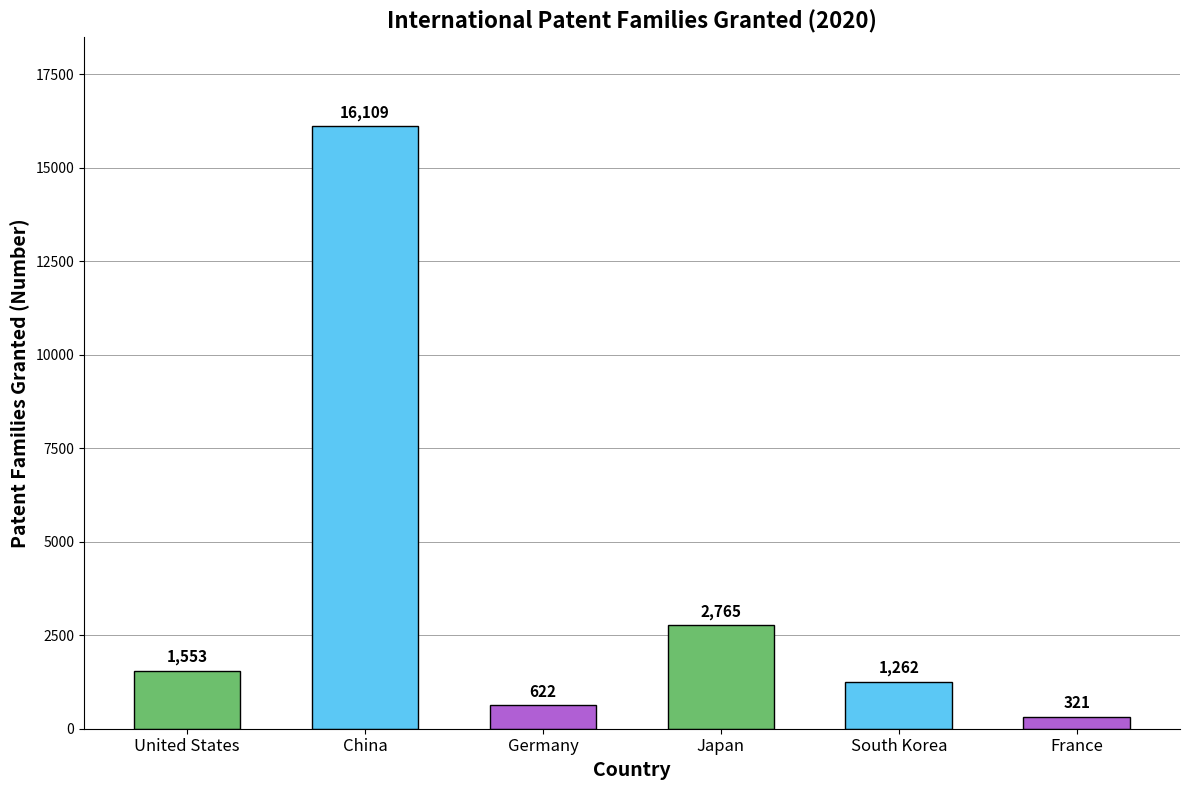

Reading left to right, list all the values displayed in this chart.

United States=1553	China=16109	Germany=622	Japan=2765	South Korea=1262	France=321